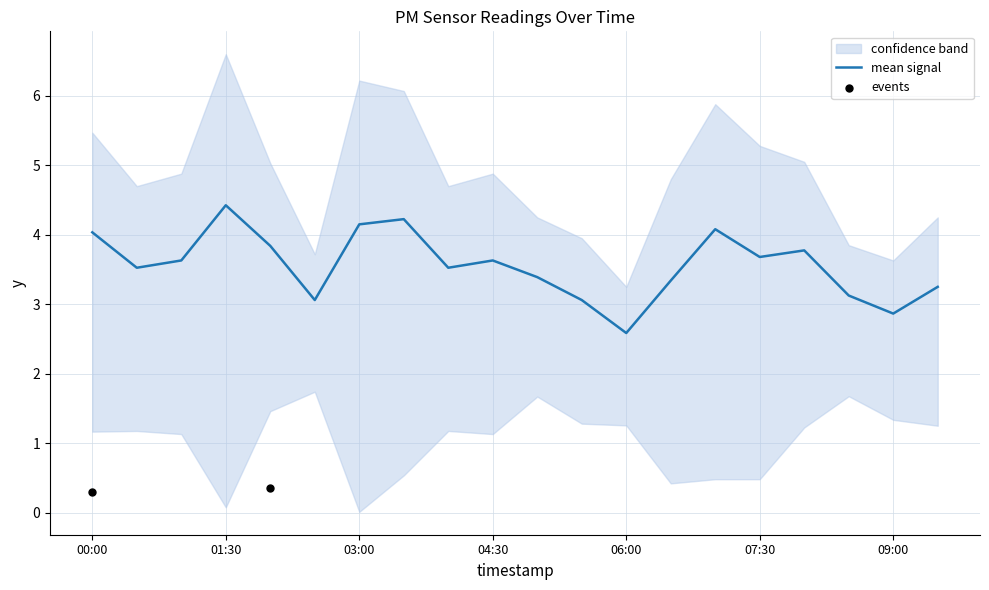

What is the minimum value for mean signal?

2.6